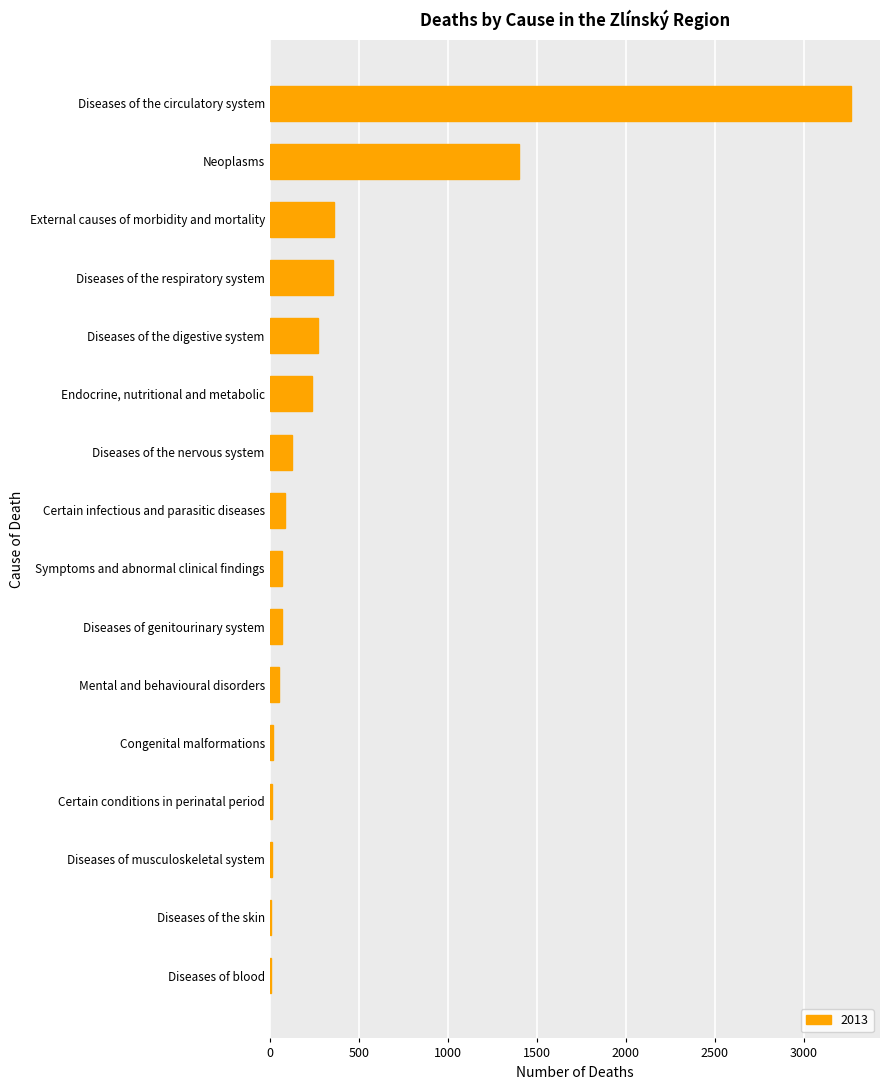

Between Diseases of the nervous system and Congenital malformations, which is larger?

Diseases of the nervous system